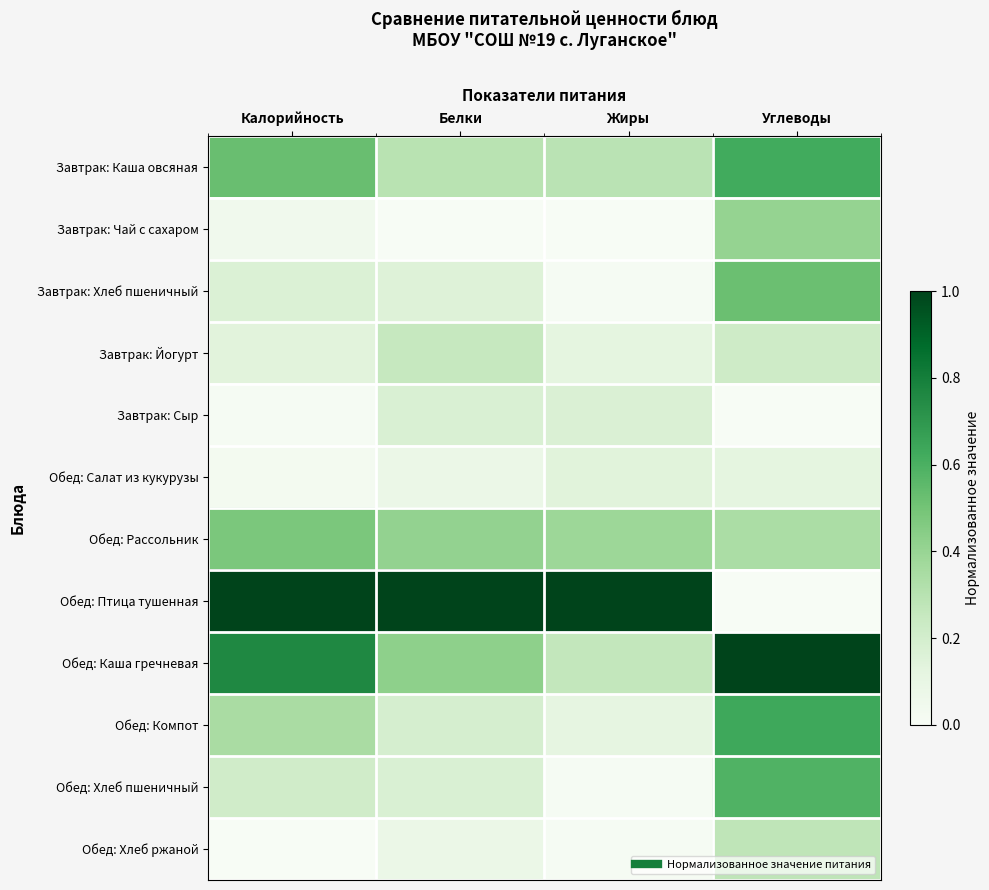

What is the total value across all series at Жиры?

2.5